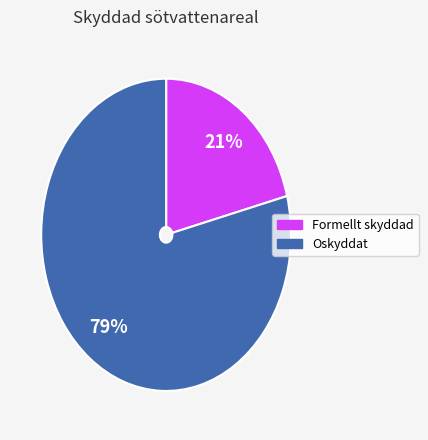

To the nearest percent, what is the average slice percentage?

50%